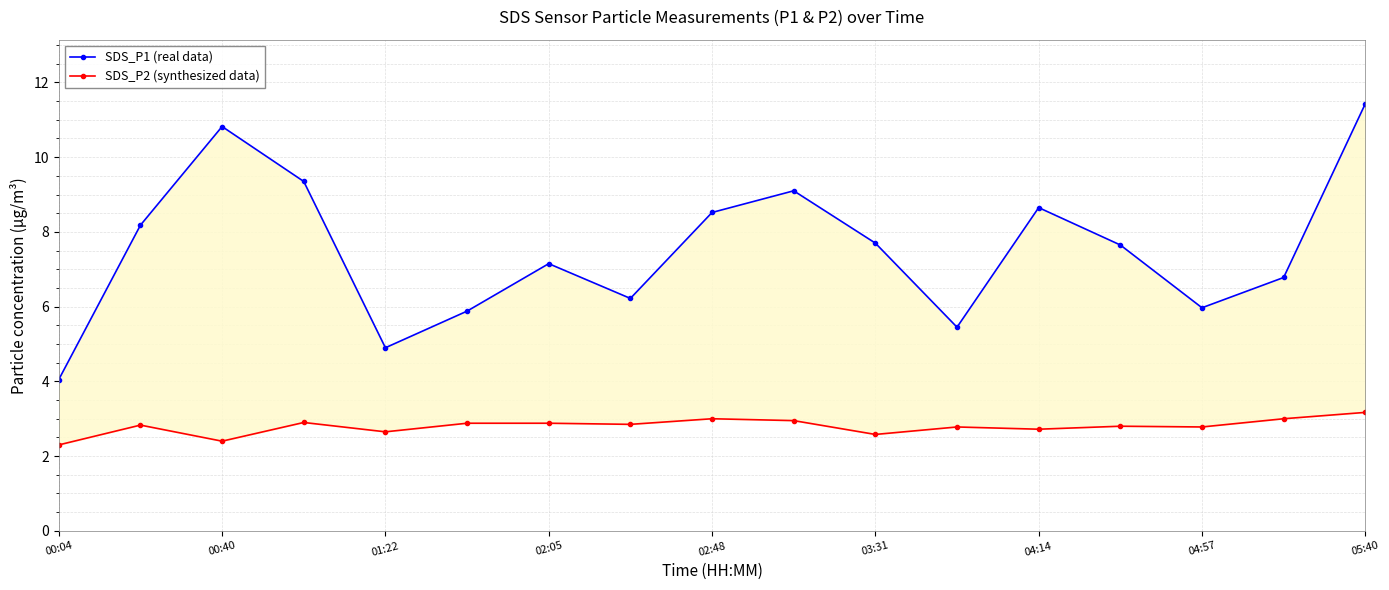

What is the spread (max minus min) of values at 13?

4.9